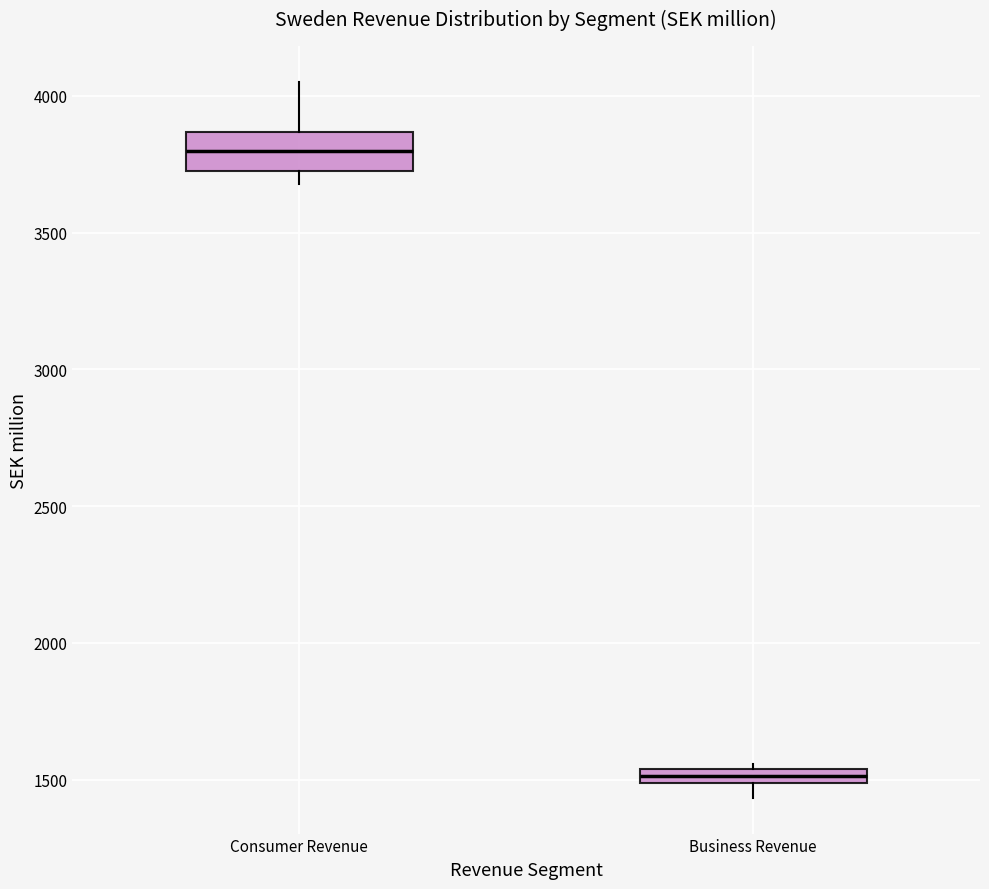

Which box's median line is the highest?

Consumer Revenue